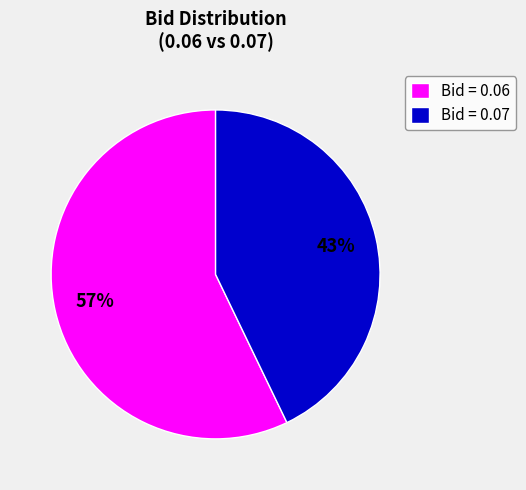

Between Bid = 0.06 and Bid = 0.07, which is larger?

Bid = 0.06